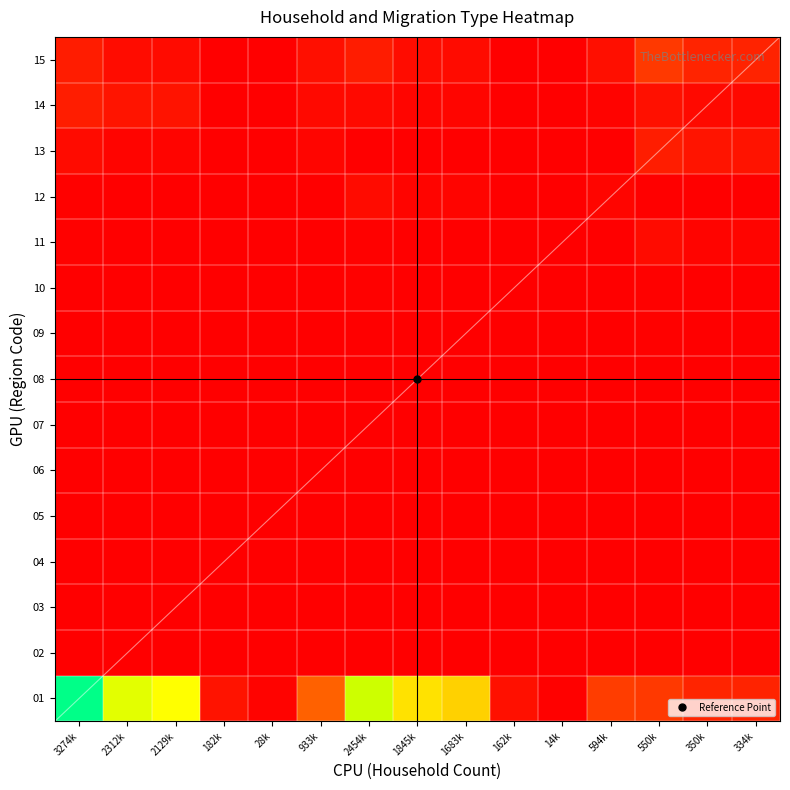

What is the sum of the 13 values at 2129k and 350k?

0.1